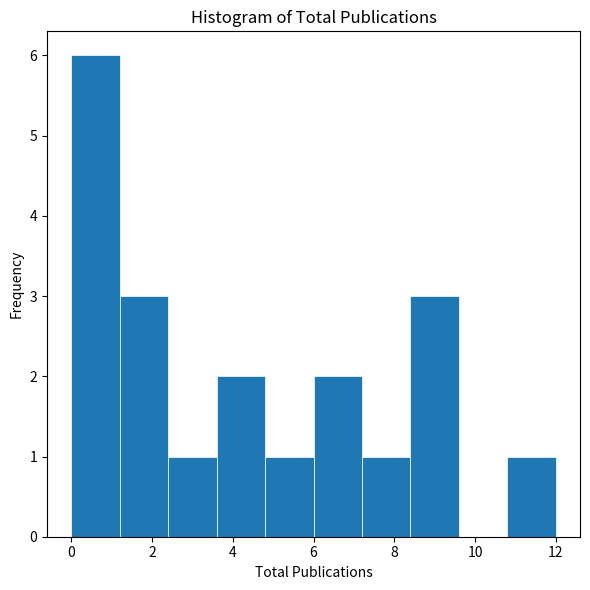

What is the height of the bar covering 2.4 to 3.6 on the x-axis? The values are not printed on the chart, so give them approximately, as read against the axis.

1